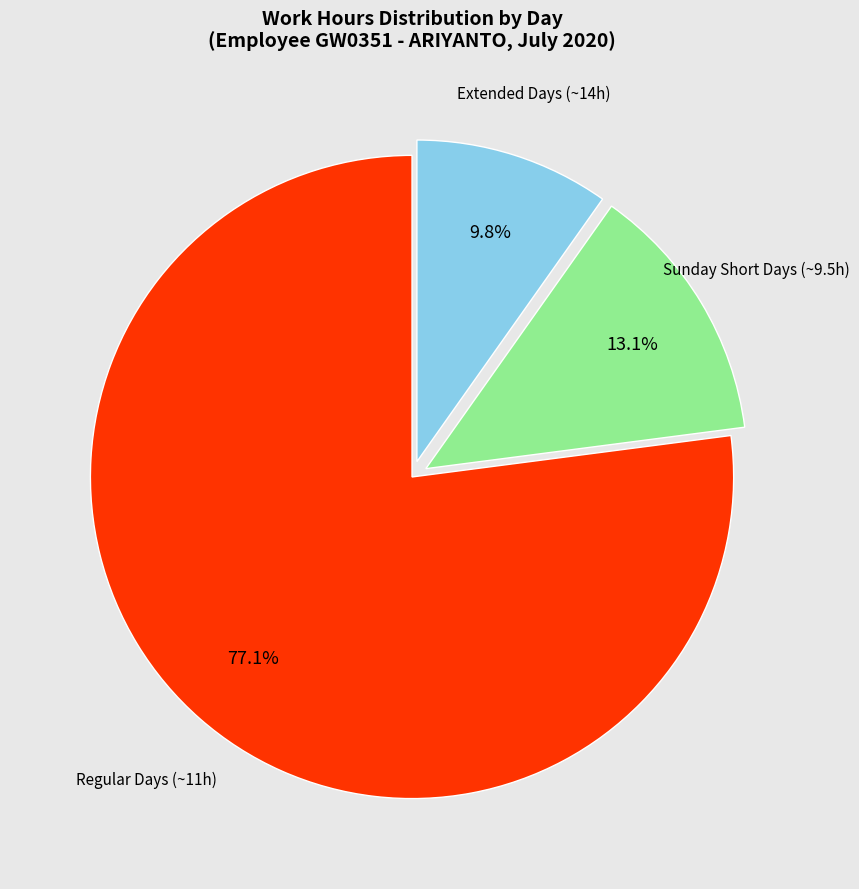

How many segments does this pie chart have?

3